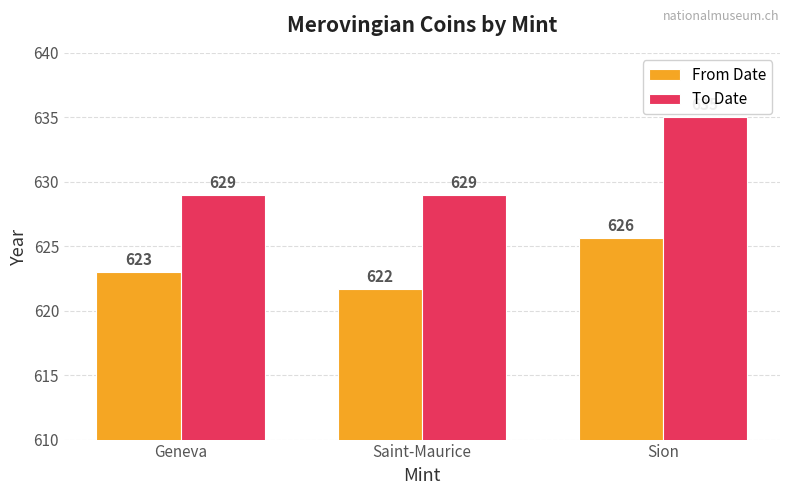

What is the total value across all series at Geneva?

1252.0